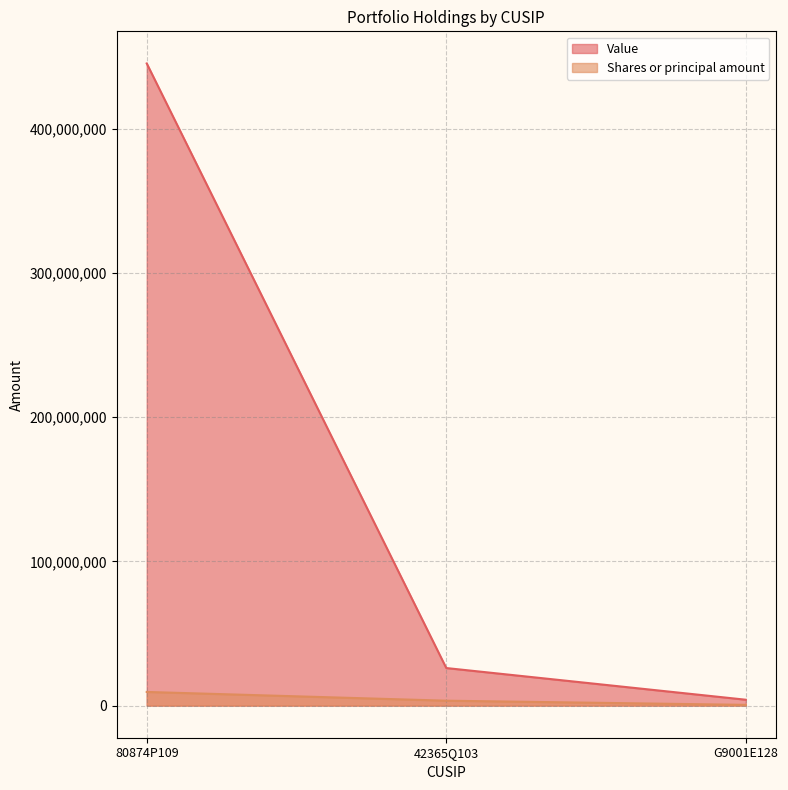

What is the difference between the maximum and minimum values in the Value series?

441360000